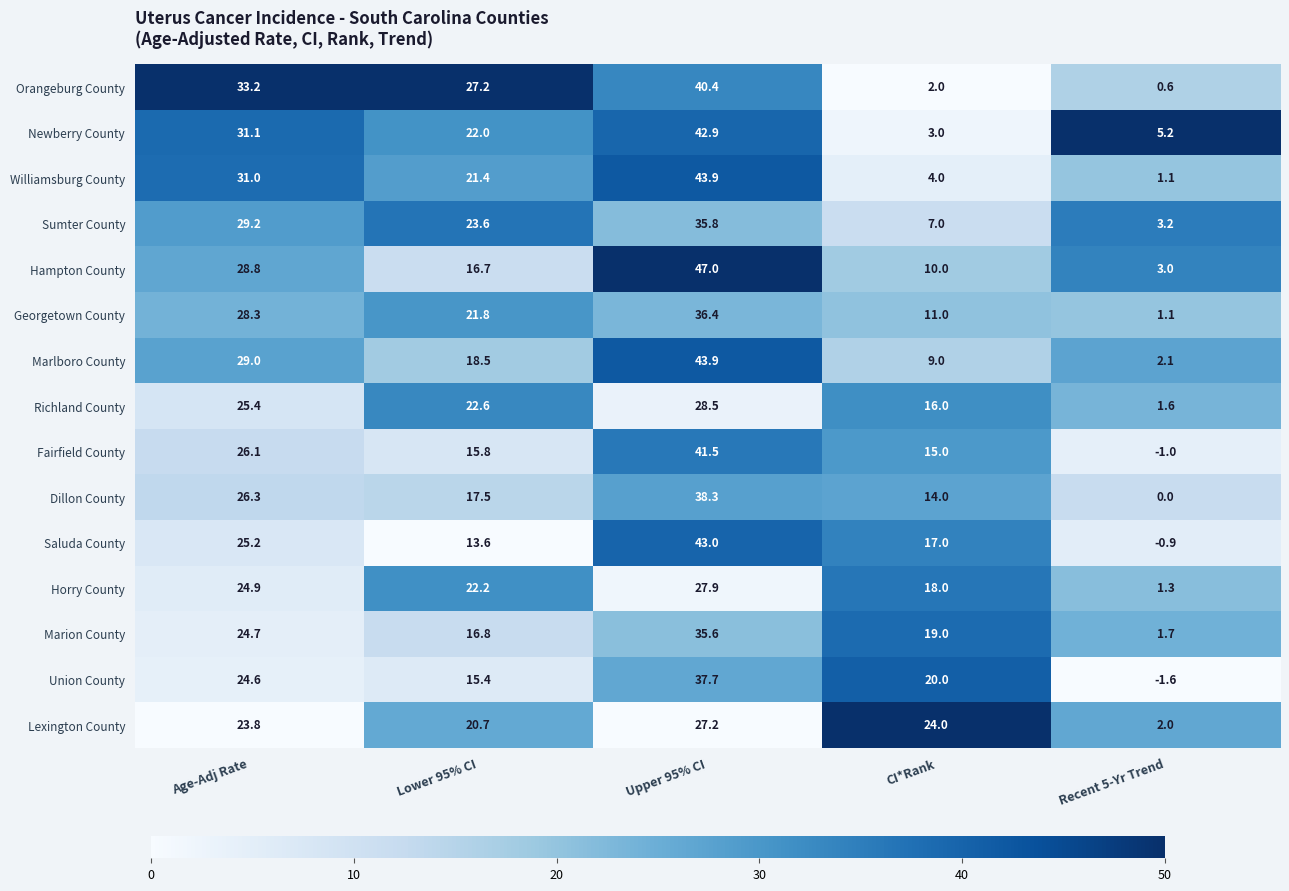

The value of Horry County at Recent 5-Yr Trend is 1.8. True or false?

False